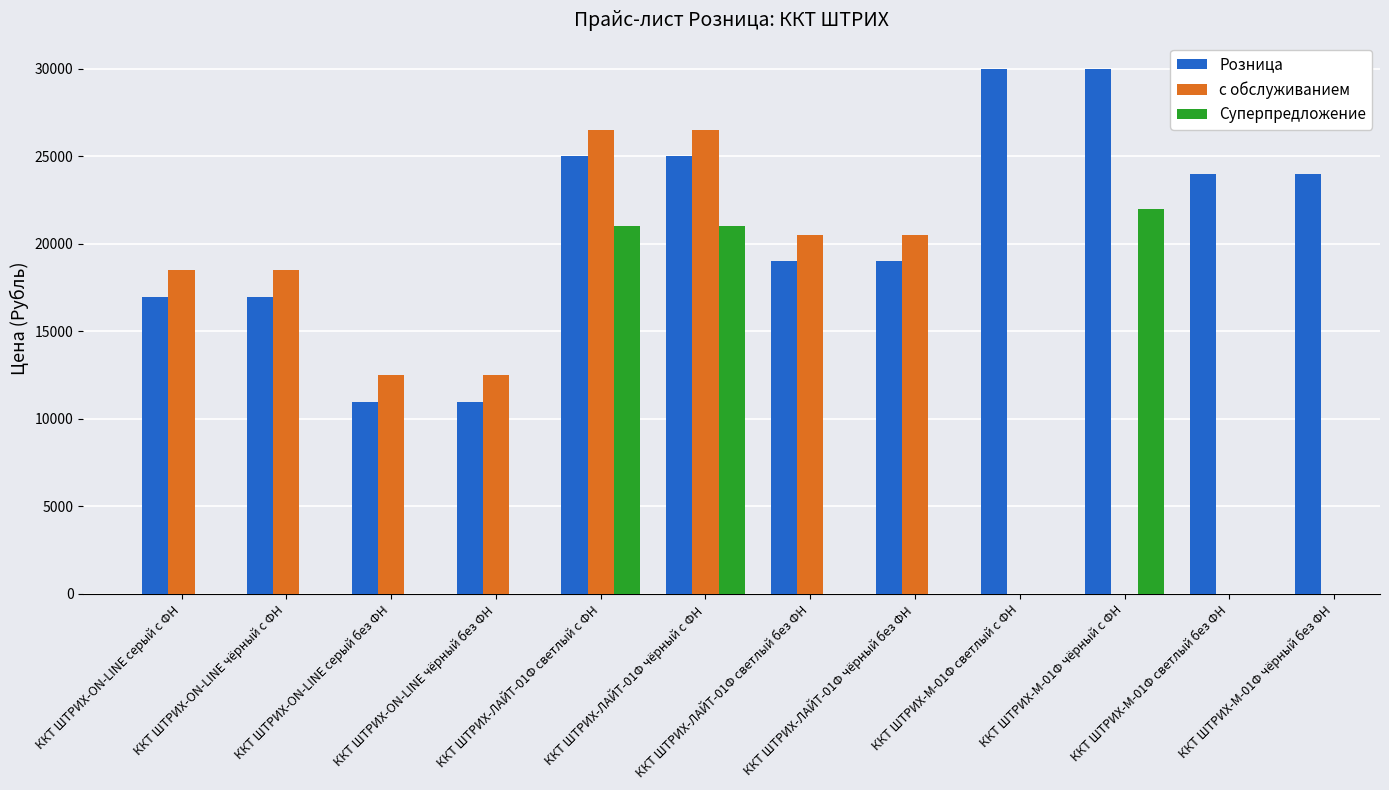

What value does the с обслуживанием series have at ККТ ШТРИХ-ЛАЙТ-01Ф светлый с ФН?

26490.0